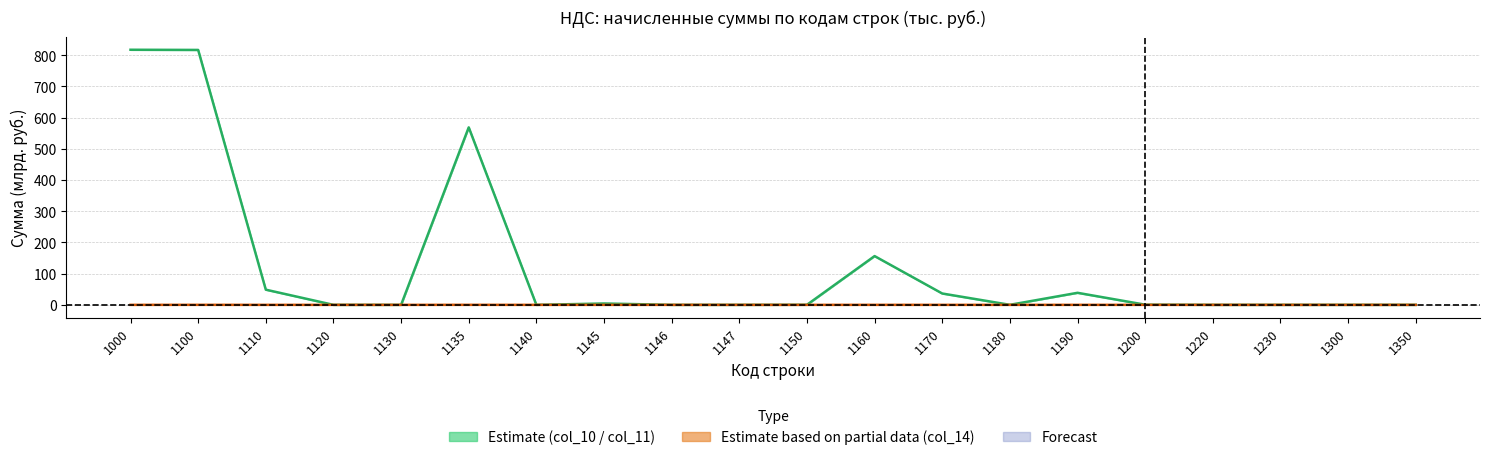

What is the maximum value shown in the chart?

817.4